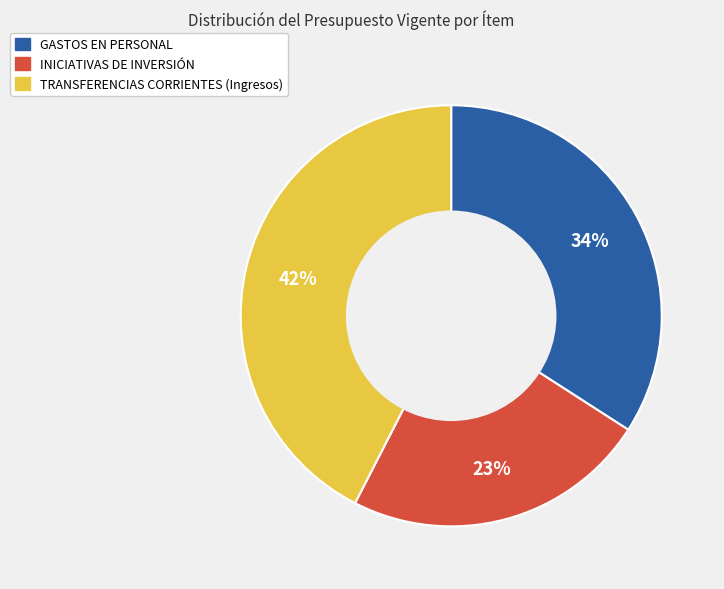

To the nearest percent, what is the average slice percentage?

33%